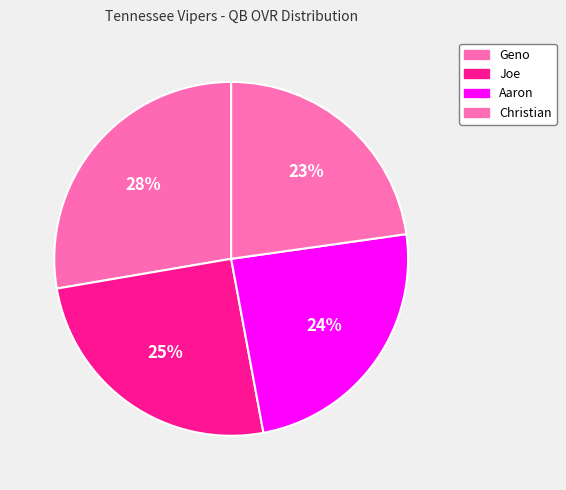

To the nearest percent, what is the combined percentage of Geno and Joe?

53%